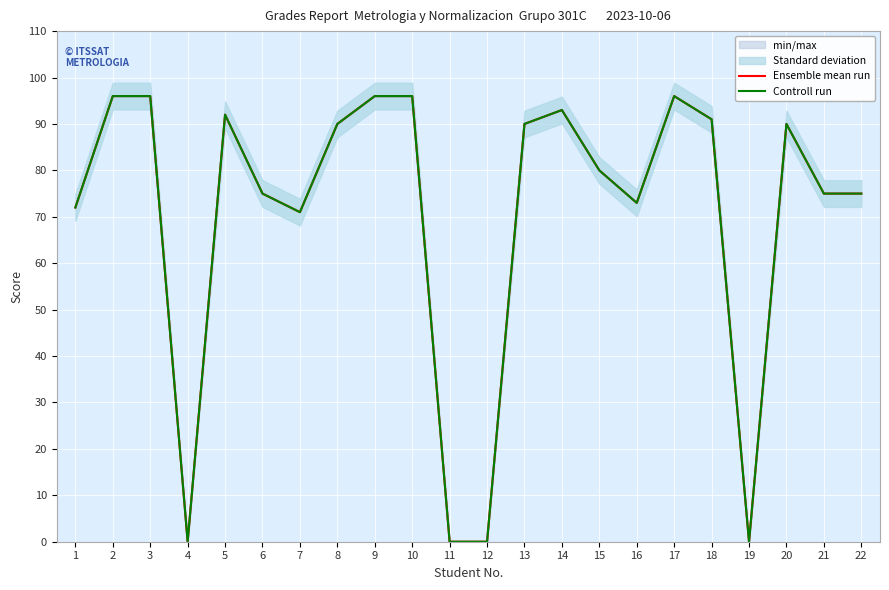

True or false: Ensemble mean run has more than 2 points higher than both neighbors.

True